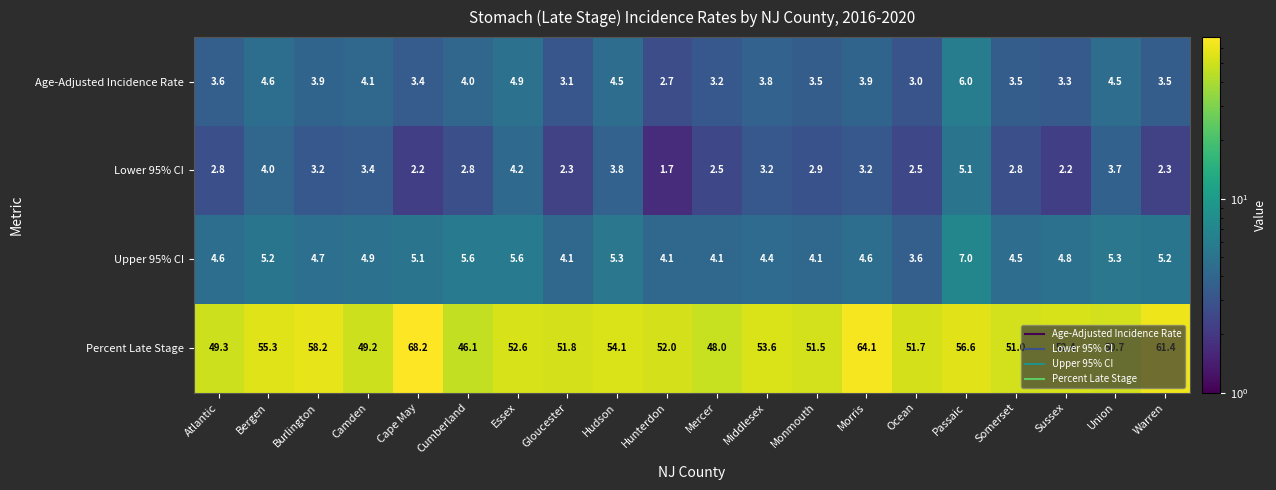

Between Essex and Morris, which series saw the biggest shift?

Percent Late Stage